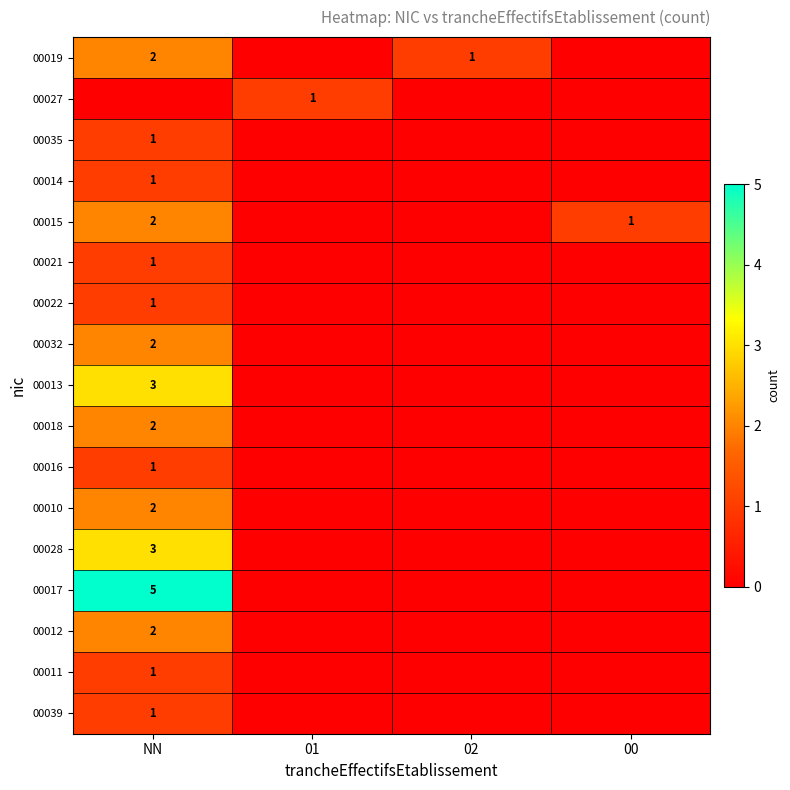

Which has a higher value, NN or 02?

NN